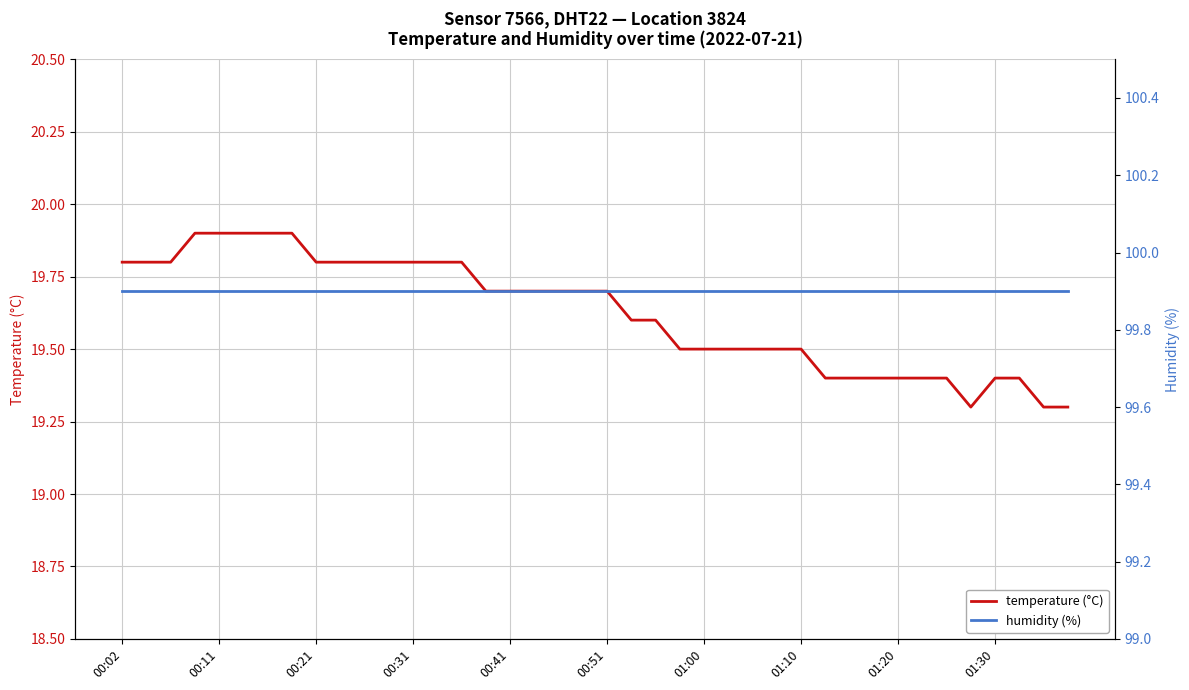

True or false: humidity (%) and temperature (°C) intersect in this chart.

False